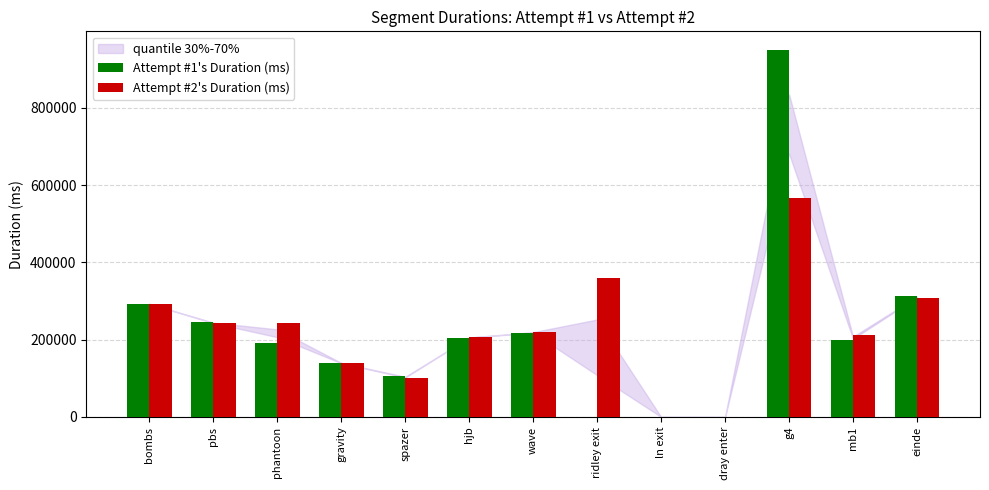

At which category is the sum across all series the highest?

g4